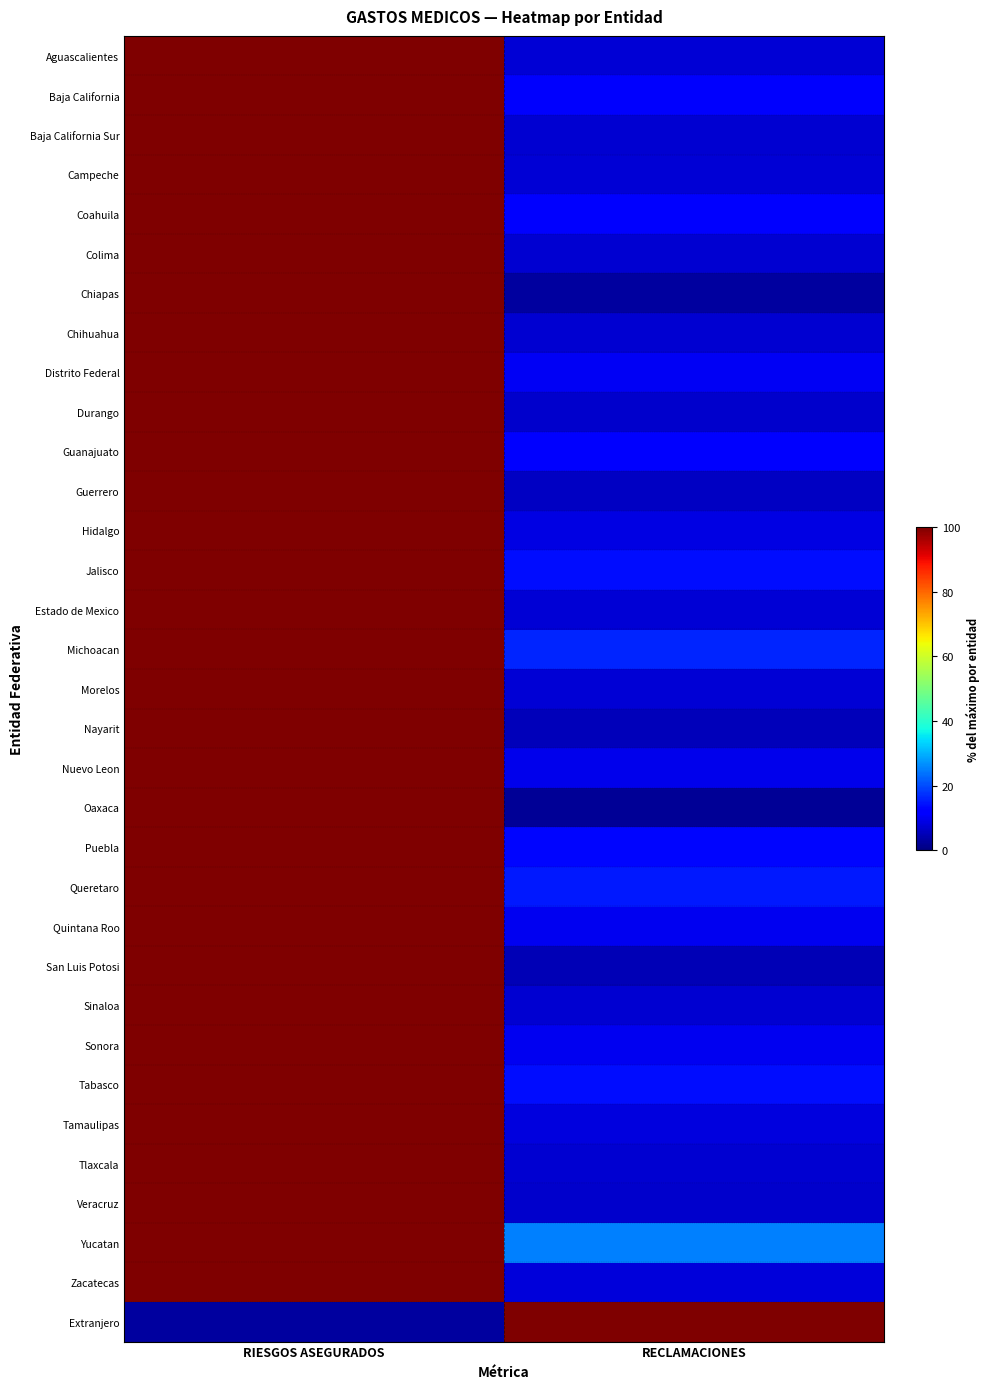

Reading left to right, extract all data points from this chart.

Aguascalientes: RIESGOS ASEGURADOS=100.0	RECLAMACIONES=7.5
Baja California: RIESGOS ASEGURADOS=100.0	RECLAMACIONES=11.0
Baja California Sur: RIESGOS ASEGURADOS=100.0	RECLAMACIONES=7.3
Campeche: RIESGOS ASEGURADOS=100.0	RECLAMACIONES=7.5
Coahuila: RIESGOS ASEGURADOS=100.0	RECLAMACIONES=12.8
Colima: RIESGOS ASEGURADOS=100.0	RECLAMACIONES=7.4
Chiapas: RIESGOS ASEGURADOS=100.0	RECLAMACIONES=2.8
Chihuahua: RIESGOS ASEGURADOS=100.0	RECLAMACIONES=7.3
Distrito Federal: RIESGOS ASEGURADOS=100.0	RECLAMACIONES=10.2
Durango: RIESGOS ASEGURADOS=100.0	RECLAMACIONES=7.0
Guanajuato: RIESGOS ASEGURADOS=100.0	RECLAMACIONES=12.4
Guerrero: RIESGOS ASEGURADOS=100.0	RECLAMACIONES=6.2
Hidalgo: RIESGOS ASEGURADOS=100.0	RECLAMACIONES=8.6
Jalisco: RIESGOS ASEGURADOS=100.0	RECLAMACIONES=13.7
Estado de Mexico: RIESGOS ASEGURADOS=100.0	RECLAMACIONES=7.5
Michoacan: RIESGOS ASEGURADOS=100.0	RECLAMACIONES=16.0
Morelos: RIESGOS ASEGURADOS=100.0	RECLAMACIONES=7.6
Nayarit: RIESGOS ASEGURADOS=100.0	RECLAMACIONES=5.1
Nuevo Leon: RIESGOS ASEGURADOS=100.0	RECLAMACIONES=9.5
Oaxaca: RIESGOS ASEGURADOS=100.0	RECLAMACIONES=2.3
Puebla: RIESGOS ASEGURADOS=100.0	RECLAMACIONES=13.0
Queretaro: RIESGOS ASEGURADOS=100.0	RECLAMACIONES=15.2
Quintana Roo: RIESGOS ASEGURADOS=100.0	RECLAMACIONES=10.1
San Luis Potosi: RIESGOS ASEGURADOS=100.0	RECLAMACIONES=5.0
Sinaloa: RIESGOS ASEGURADOS=100.0	RECLAMACIONES=7.3
Sonora: RIESGOS ASEGURADOS=100.0	RECLAMACIONES=10.0
Tabasco: RIESGOS ASEGURADOS=100.0	RECLAMACIONES=13.8
Tamaulipas: RIESGOS ASEGURADOS=100.0	RECLAMACIONES=8.2
Tlaxcala: RIESGOS ASEGURADOS=100.0	RECLAMACIONES=7.1
Veracruz: RIESGOS ASEGURADOS=100.0	RECLAMACIONES=7.0
Yucatan: RIESGOS ASEGURADOS=100.0	RECLAMACIONES=25.2
Zacatecas: RIESGOS ASEGURADOS=100.0	RECLAMACIONES=7.8
Extranjero: RIESGOS ASEGURADOS=2.8	RECLAMACIONES=100.0